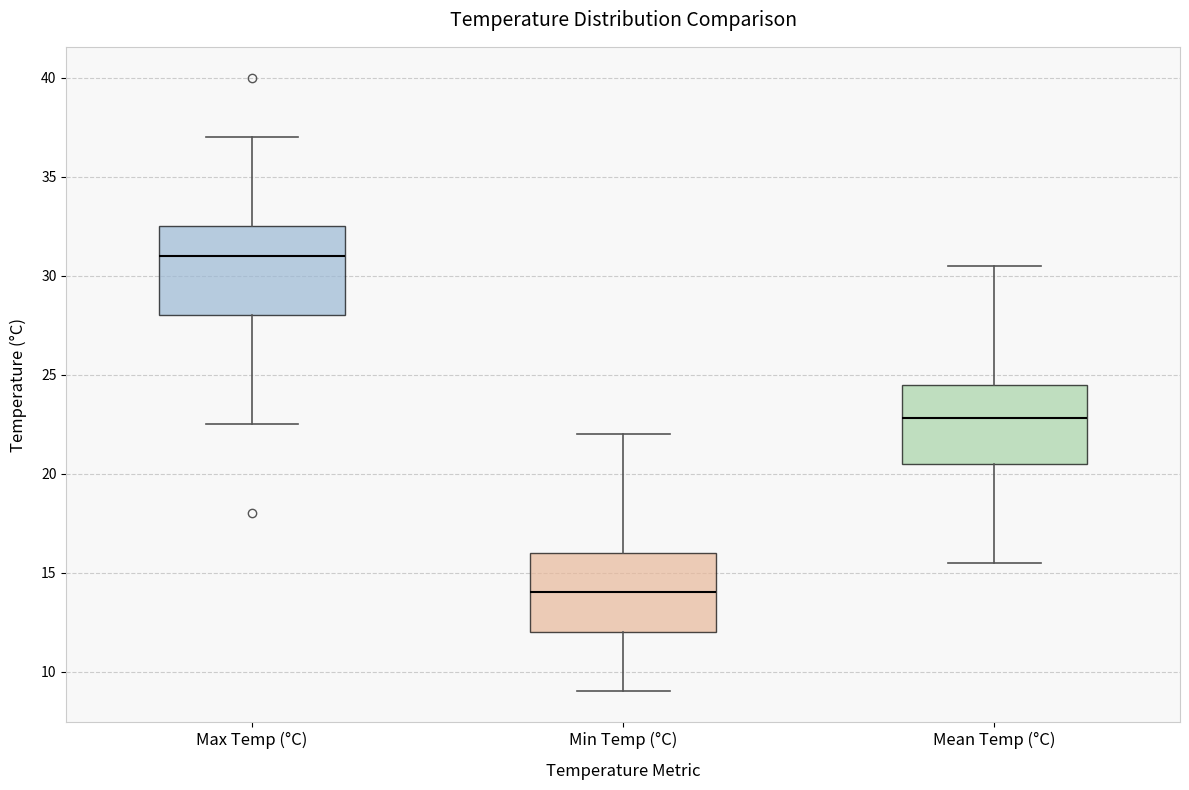

Comparing the boxes themselves (not the whiskers), which one is the tallest?

Max Temp (°C)